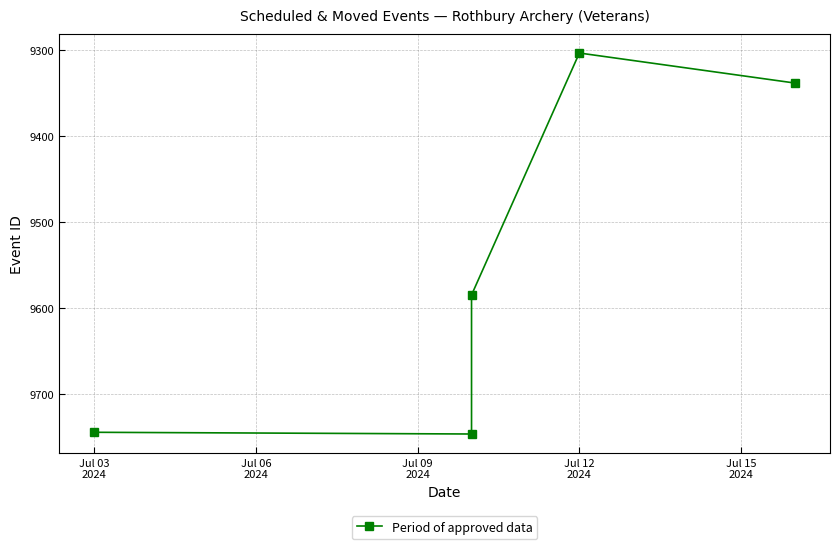

At which category does the chart reach its minimum across all series?

Jul 12
2024